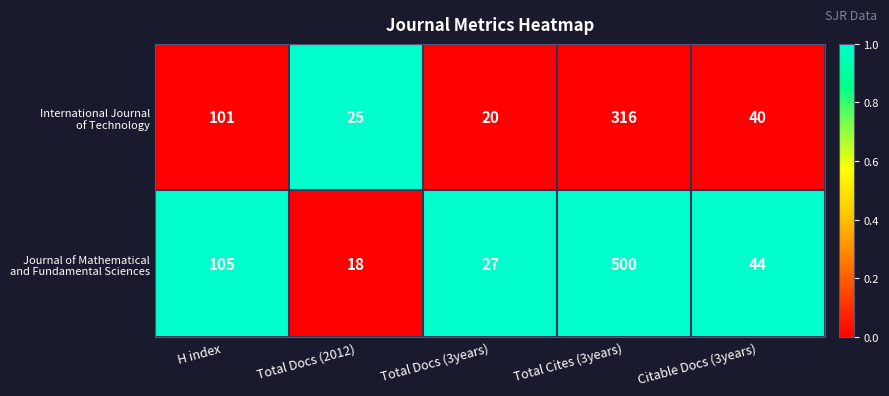

What is the spread (max minus min) of values at Total Docs (2012)?

7